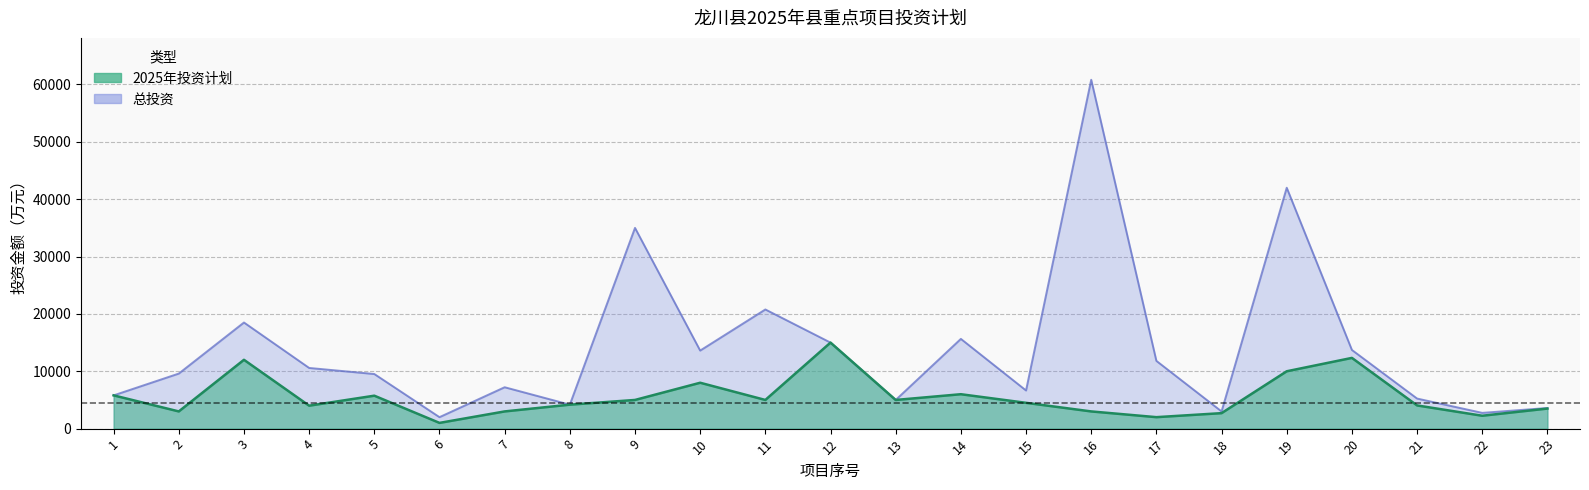

Which series has the largest total across all categories?

总投资